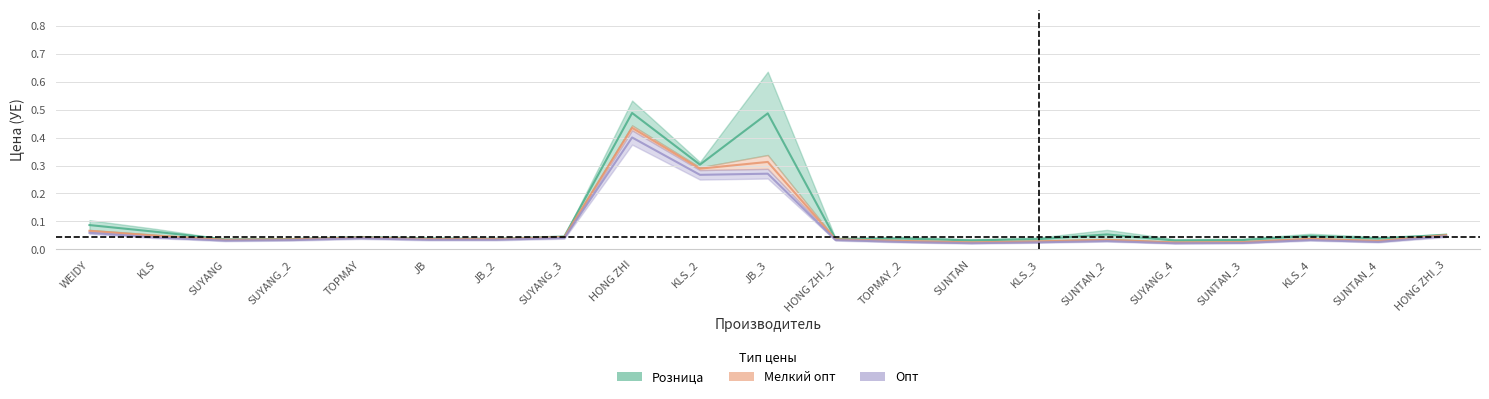

True or false: Опт has a value of 0.3 at JB_3.

True